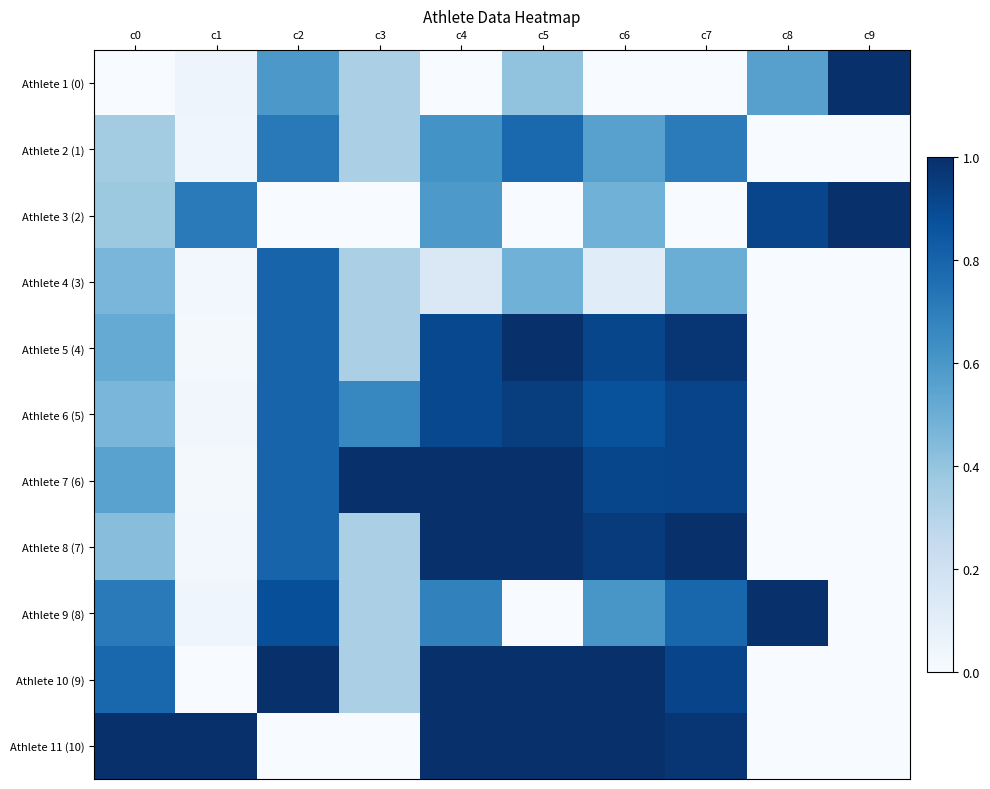

What is the total value across all series at c1?

2.0